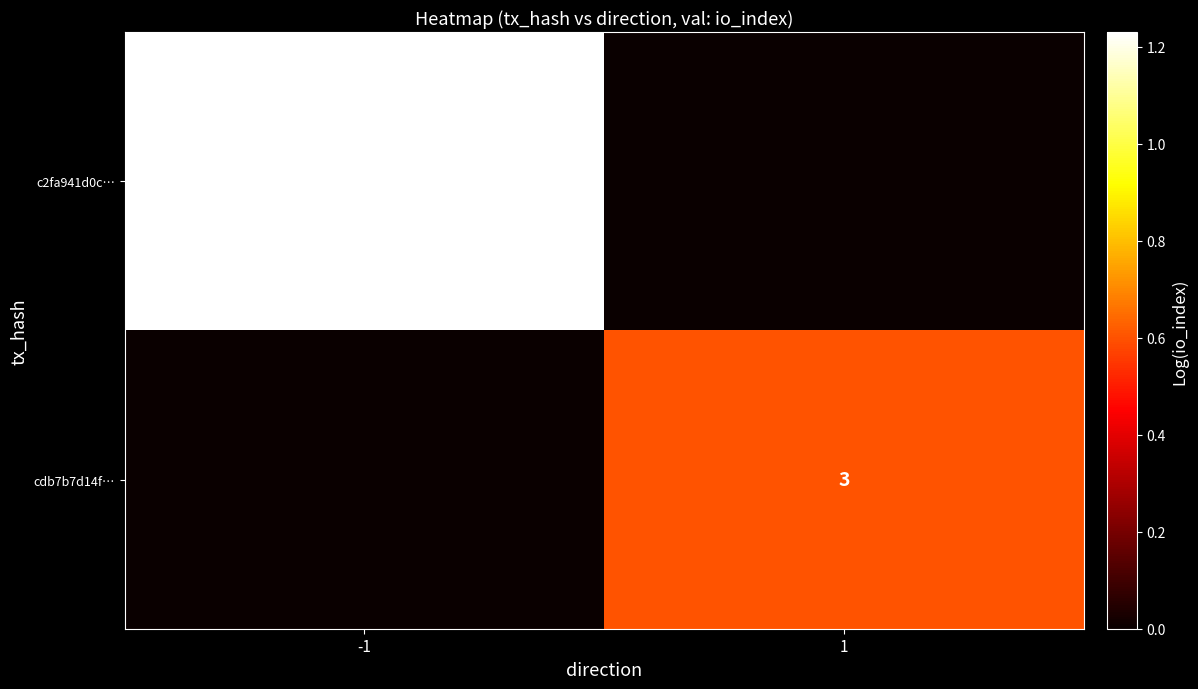

Count the number of categories in the chart.

2